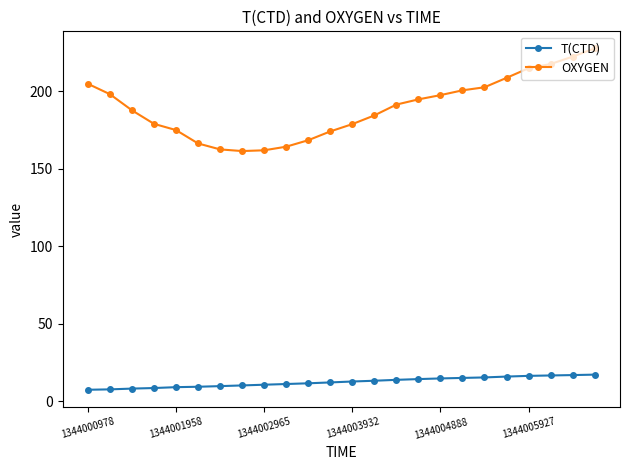

True or false: T(CTD) and OXYGEN cross at least once.

False